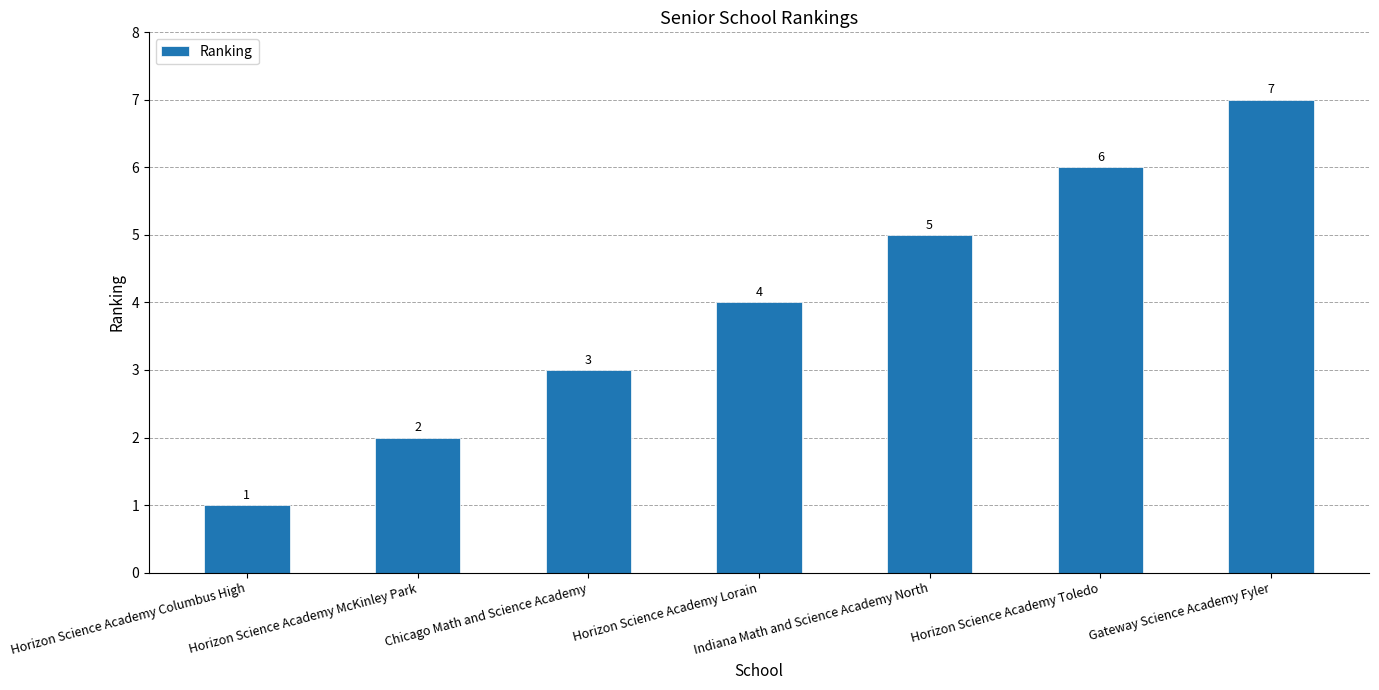

Which label corresponds to the largest value in the chart?

Gateway Science Academy Fyler